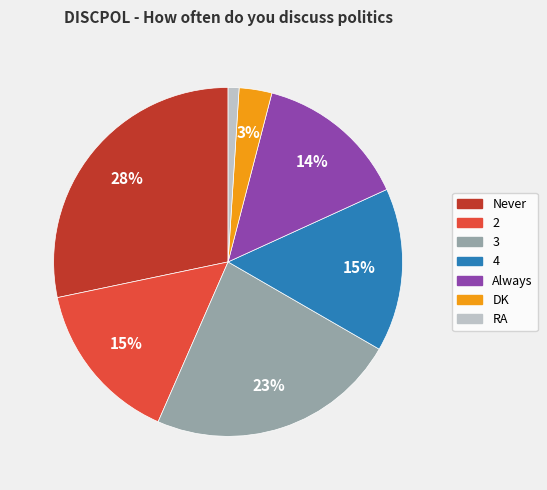

Between DK and 4, which is larger?

4